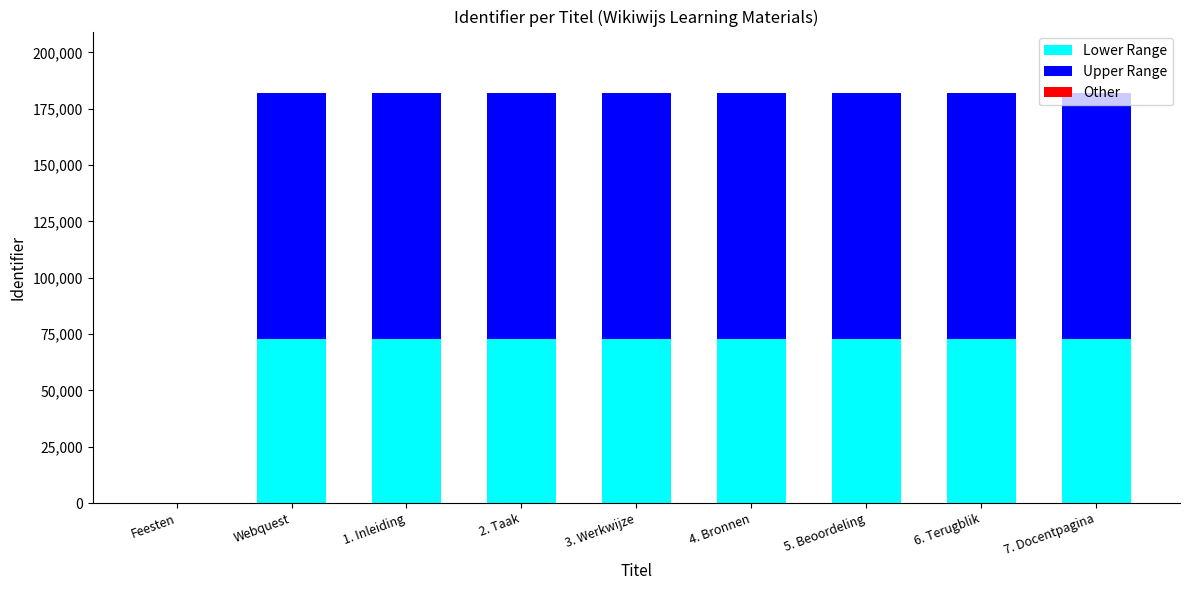

Which series has the largest total across all categories?

Upper Range